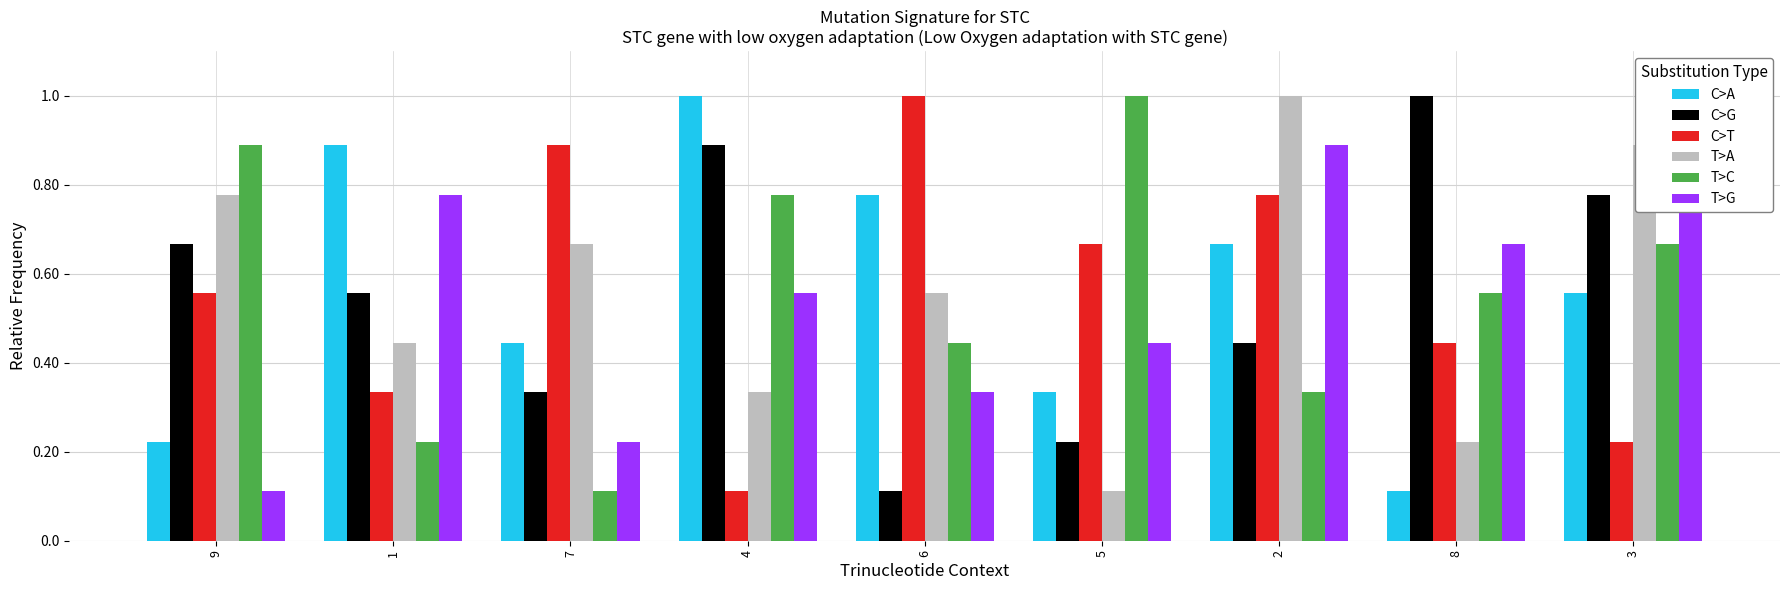

Reading left to right, list all the values displayed in this chart.

C>A: 9=0.2	1=0.9	7=0.4	4=1.0	6=0.8	5=0.3	2=0.7	8=0.1	3=0.6
C>G: 9=0.7	1=0.6	7=0.3	4=0.9	6=0.1	5=0.2	2=0.4	8=1.0	3=0.8
C>T: 9=0.6	1=0.3	7=0.9	4=0.1	6=1.0	5=0.7	2=0.8	8=0.4	3=0.2
T>A: 9=0.8	1=0.4	7=0.7	4=0.3	6=0.6	5=0.1	2=1.0	8=0.2	3=0.9
T>C: 9=0.9	1=0.2	7=0.1	4=0.8	6=0.4	5=1.0	2=0.3	8=0.6	3=0.7
T>G: 9=0.1	1=0.8	7=0.2	4=0.6	6=0.3	5=0.4	2=0.9	8=0.7	3=1.0